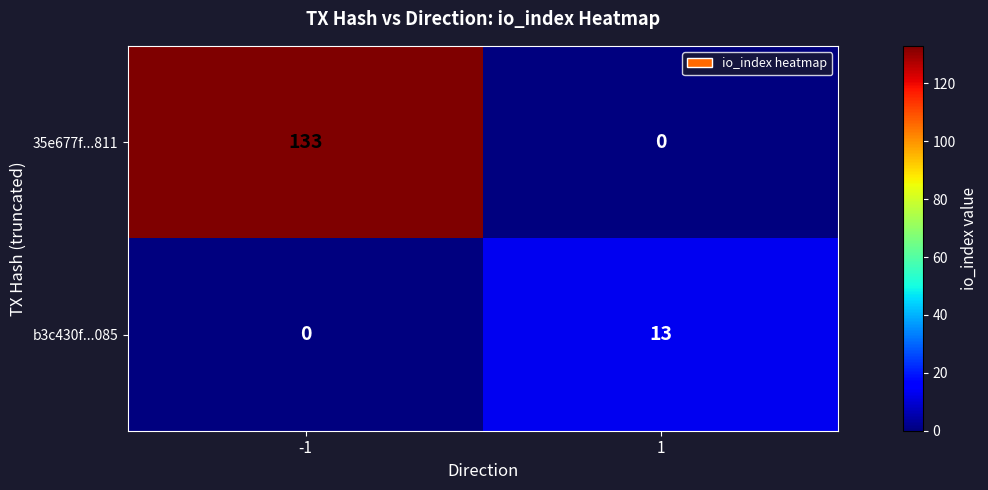

True or false: 35e677f...811 has a value of 133 at -1.

True